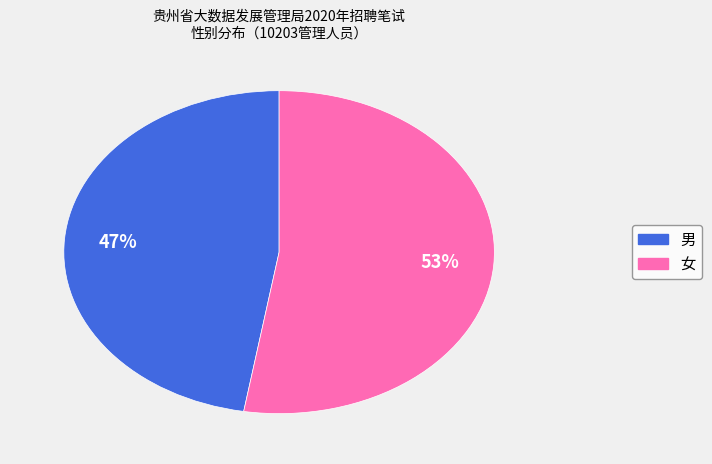

The 女 slice represents 72% of the pie. True or false?

False